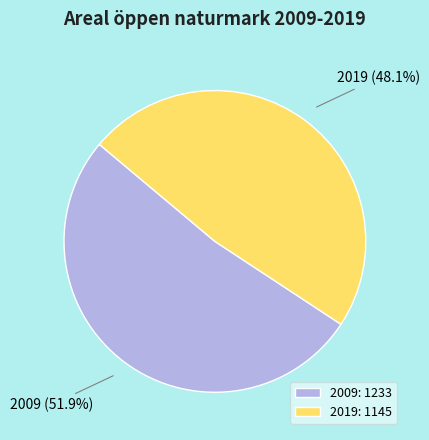

Which slice is the largest?

2009